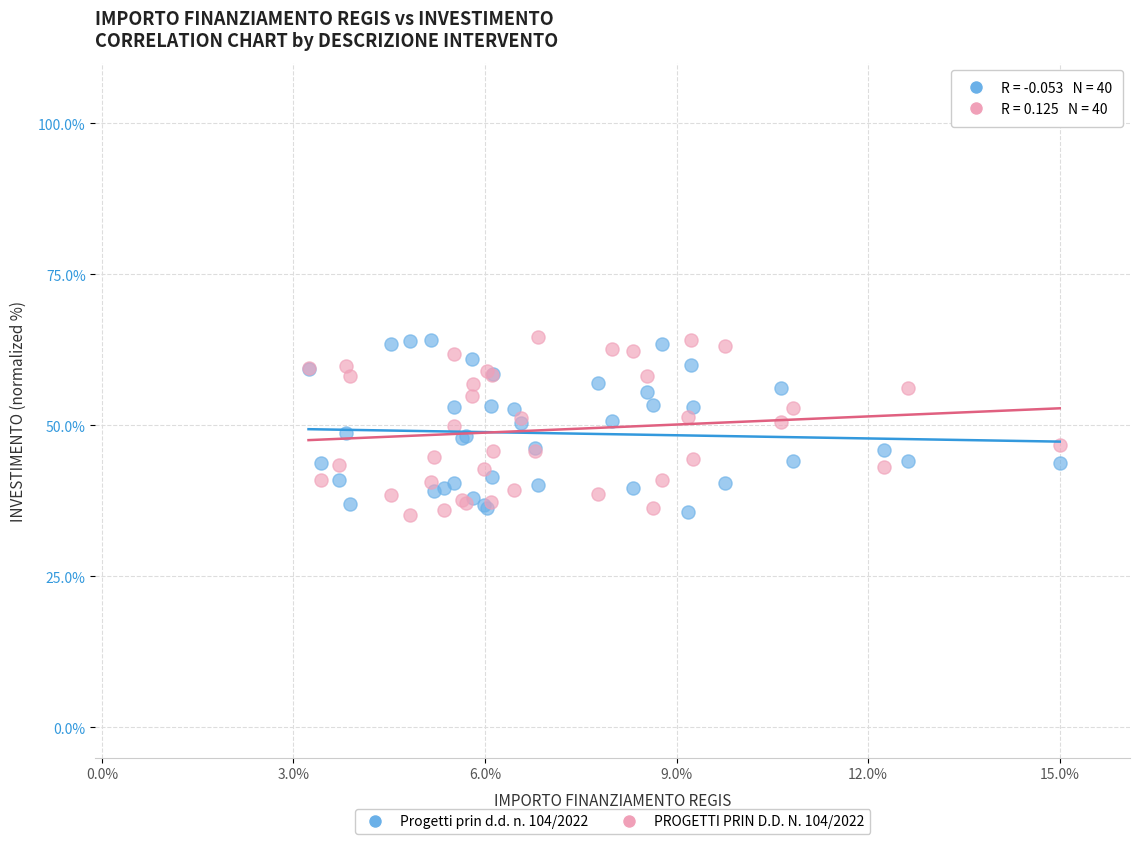

What are all the series names shown in the legend?

Progetti prin d.d. n. 104/2022, PROGETTI PRIN D.D. N. 104/2022